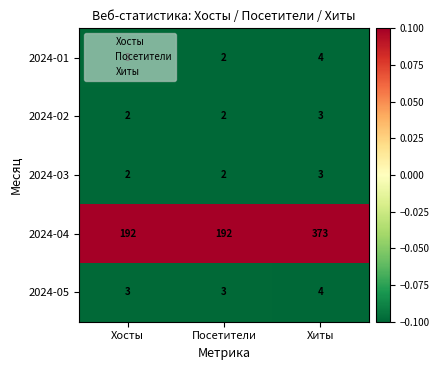

How many categories are shown in the chart?

3